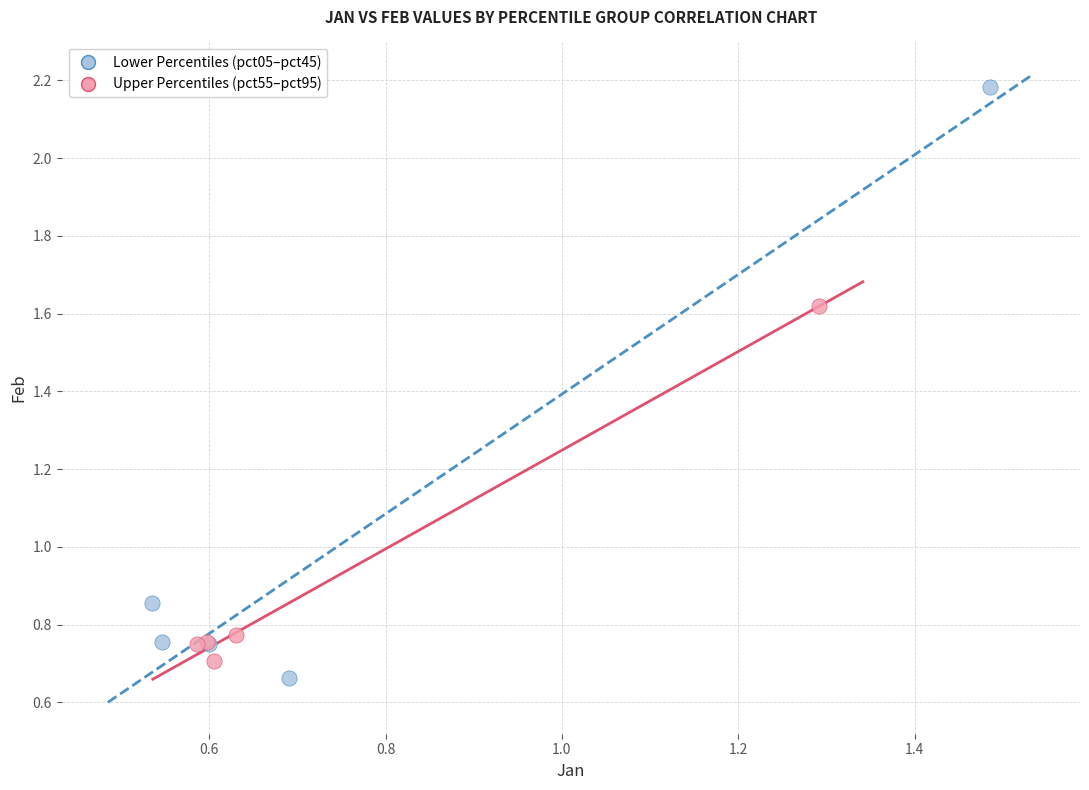

What are all the series names shown in the legend?

Lower Percentiles (pct05–pct45), Upper Percentiles (pct55–pct95)